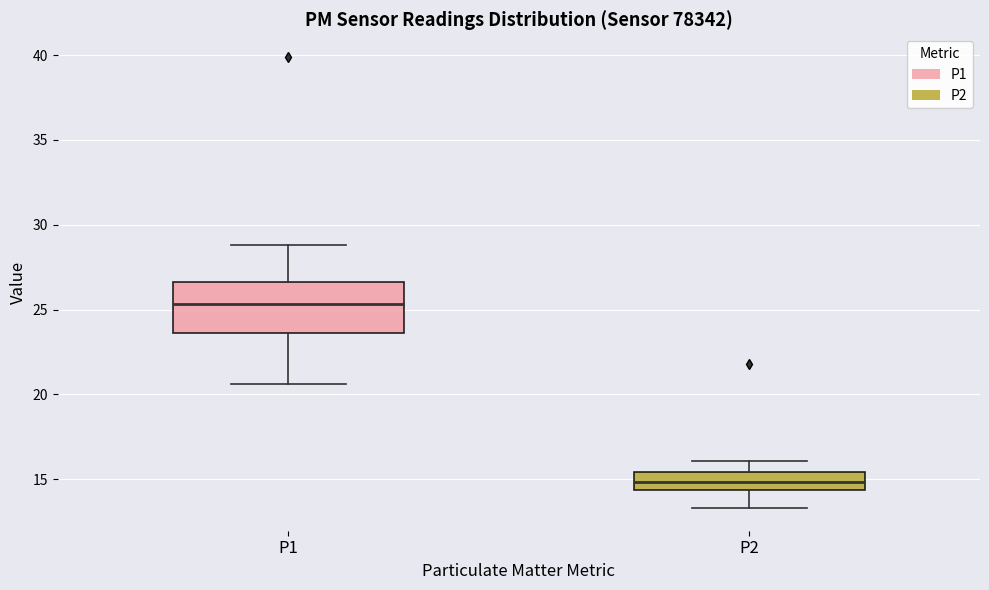

Reading left to right, read every box against the y-axis: the position of its median line, the range the box covers, and the ends of its whiskers. The values are not printed on the chart, so give them approximately, as read against the axis.

P1: median 25.5, box 23.5 to 26.5, whiskers 20.5 to 29.0
P2: median 15.0, box 14.5 to 15.5, whiskers 13.5 to 16.0